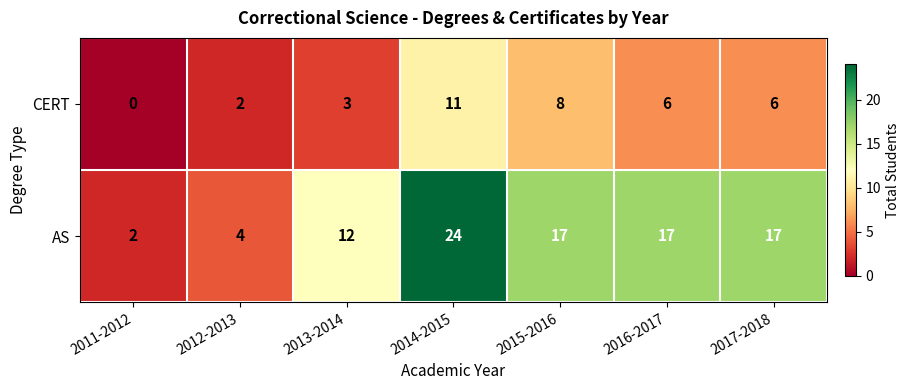

List the series in order of their peak value, lowest first.

CERT, AS